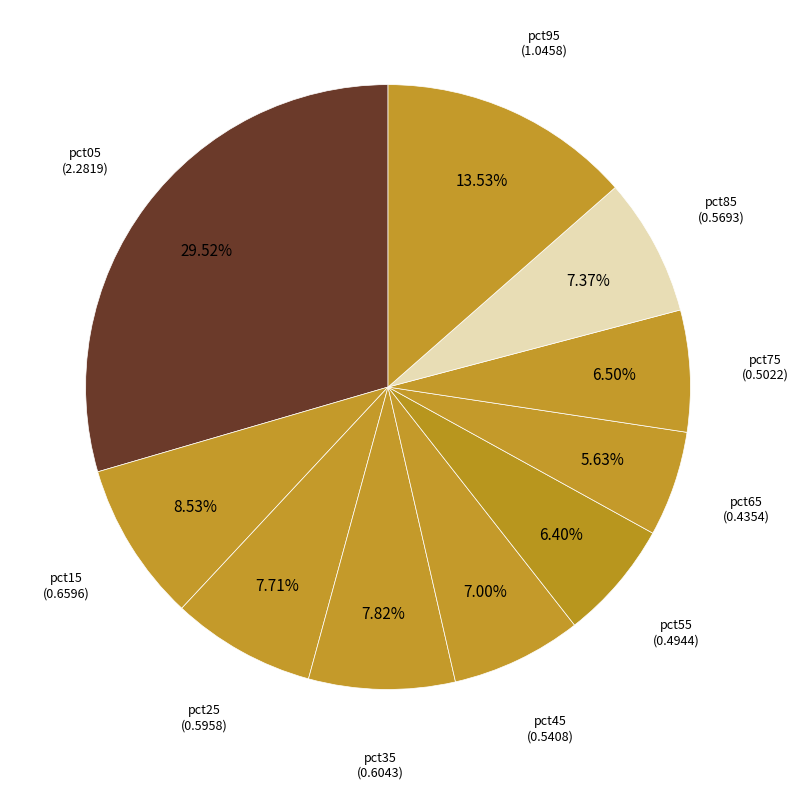

Count the number of slices in the pie.

10